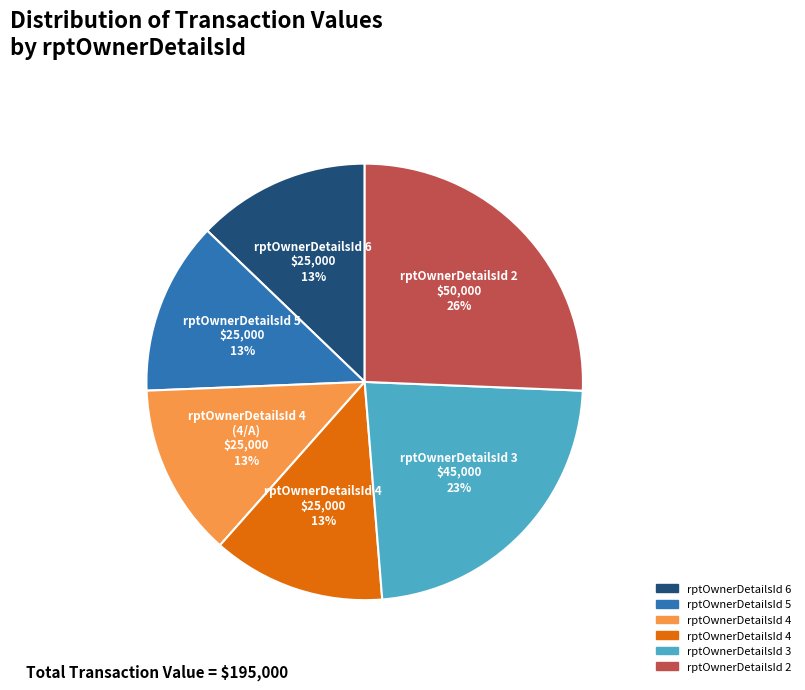

To the nearest percent, what is the average slice percentage?

17%